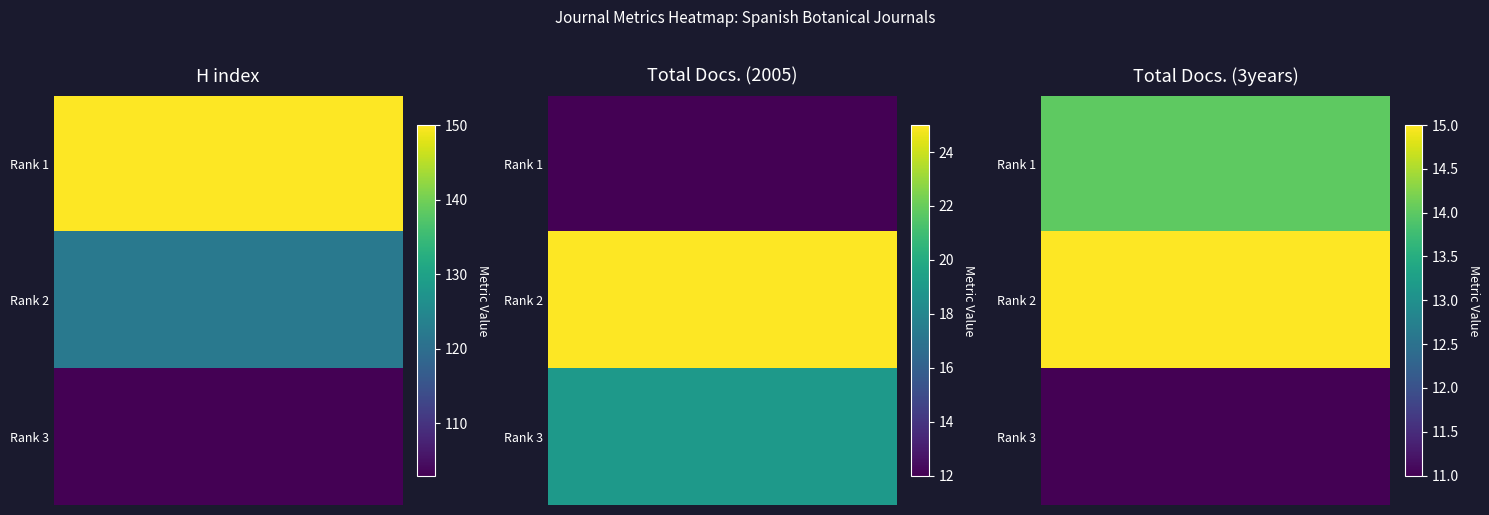

True or false: H index has a value of 187 at 1.

False